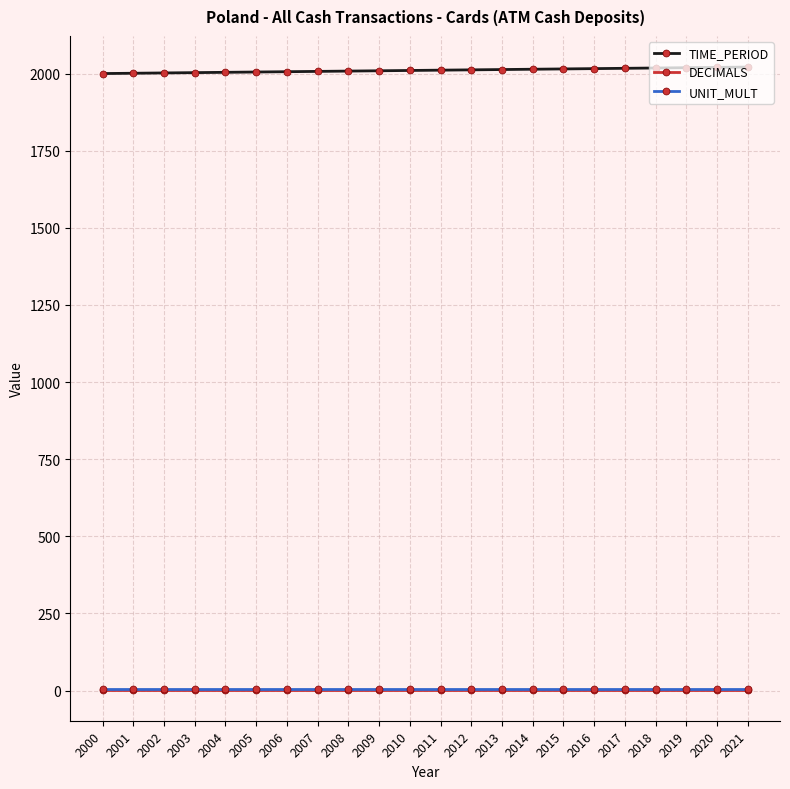

What is the sum of all DECIMALS values?

66